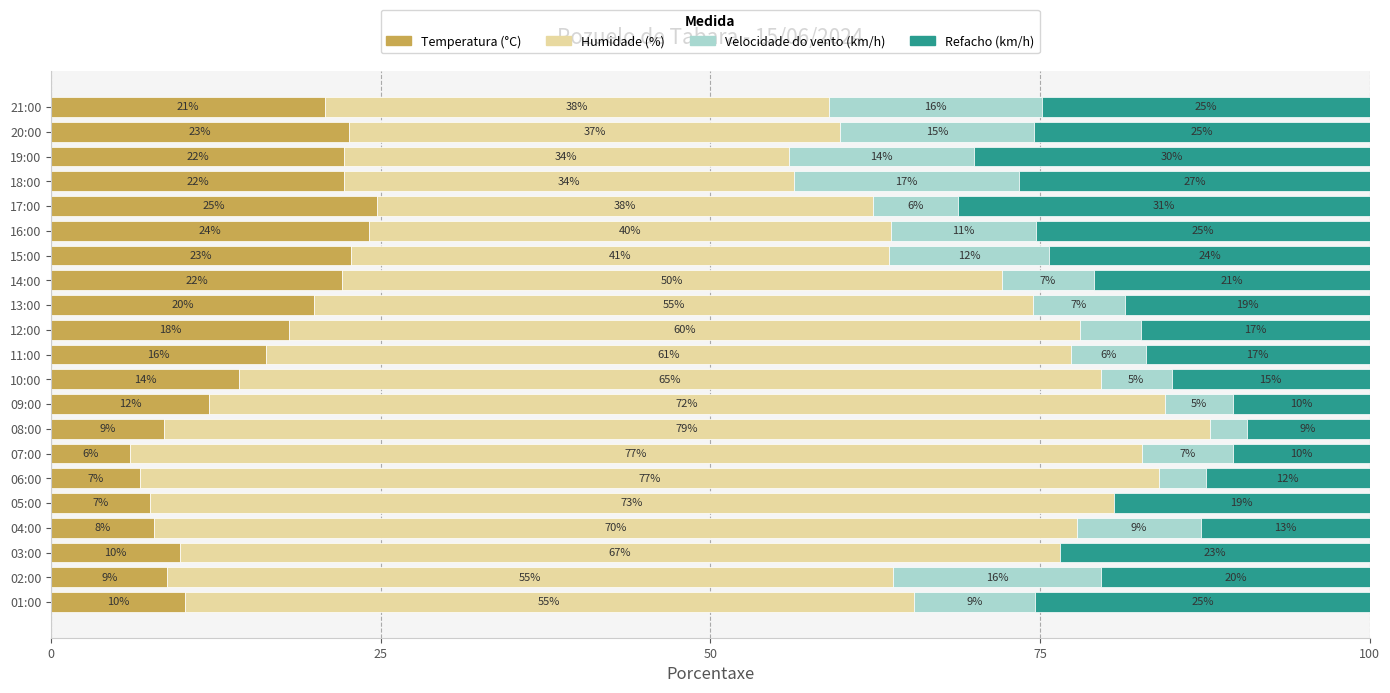

What is the total value across all series at 04:00?

100.0